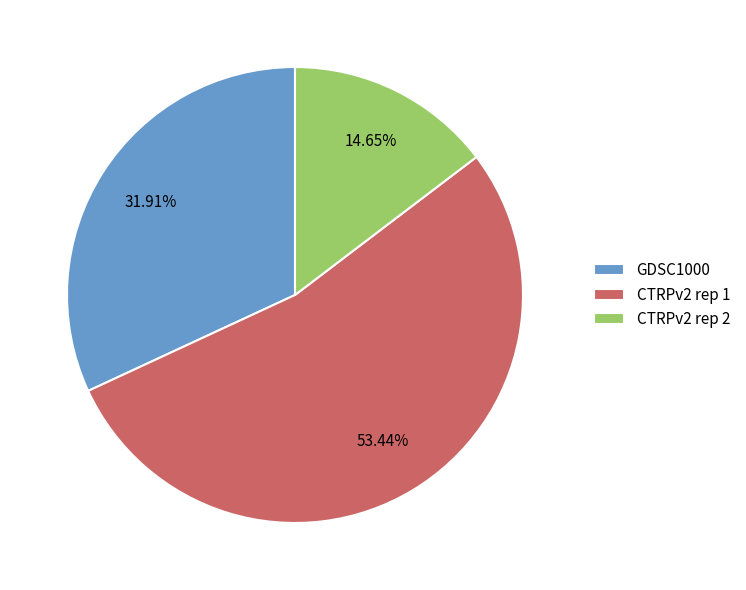

Approximately how many times larger is the value at GDSC1000 compared to CTRPv2 rep 1?

0.6